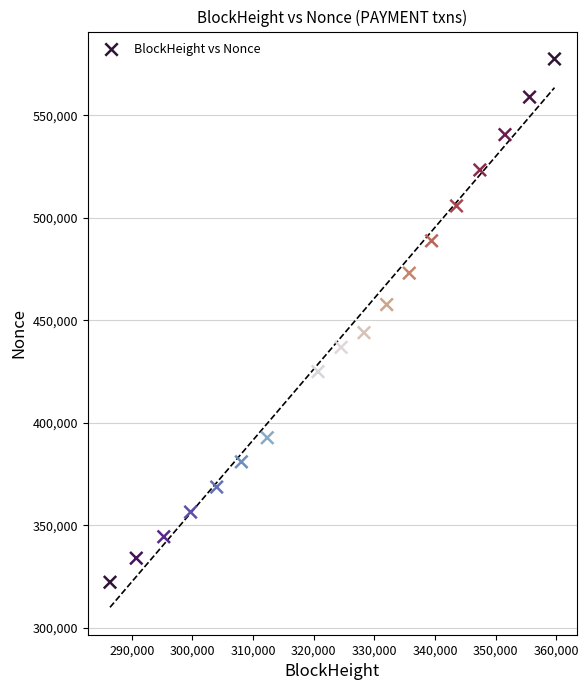

What is the range of X values (max minus min)?

73294